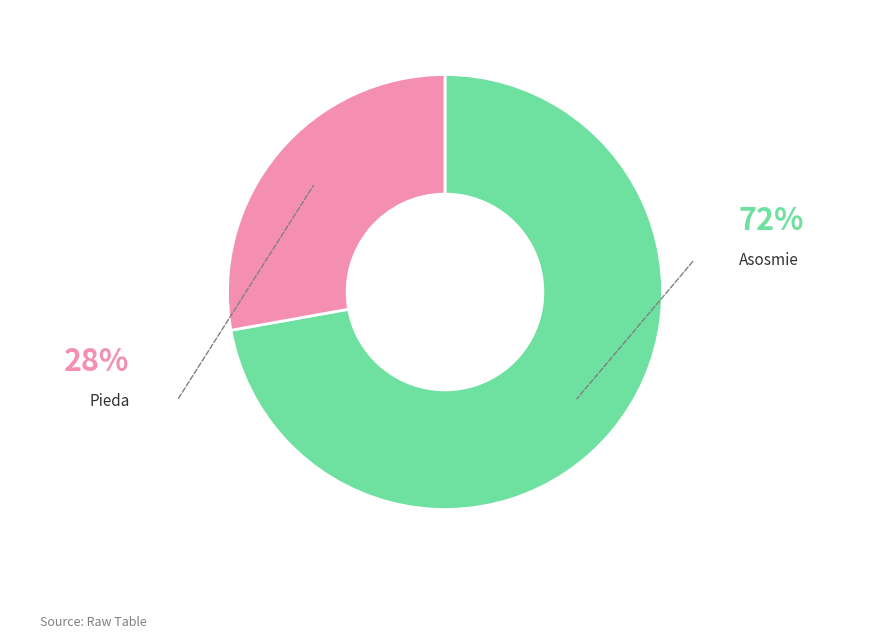

Combined, do Asosmie and Pieda account for over 50%?

Yes